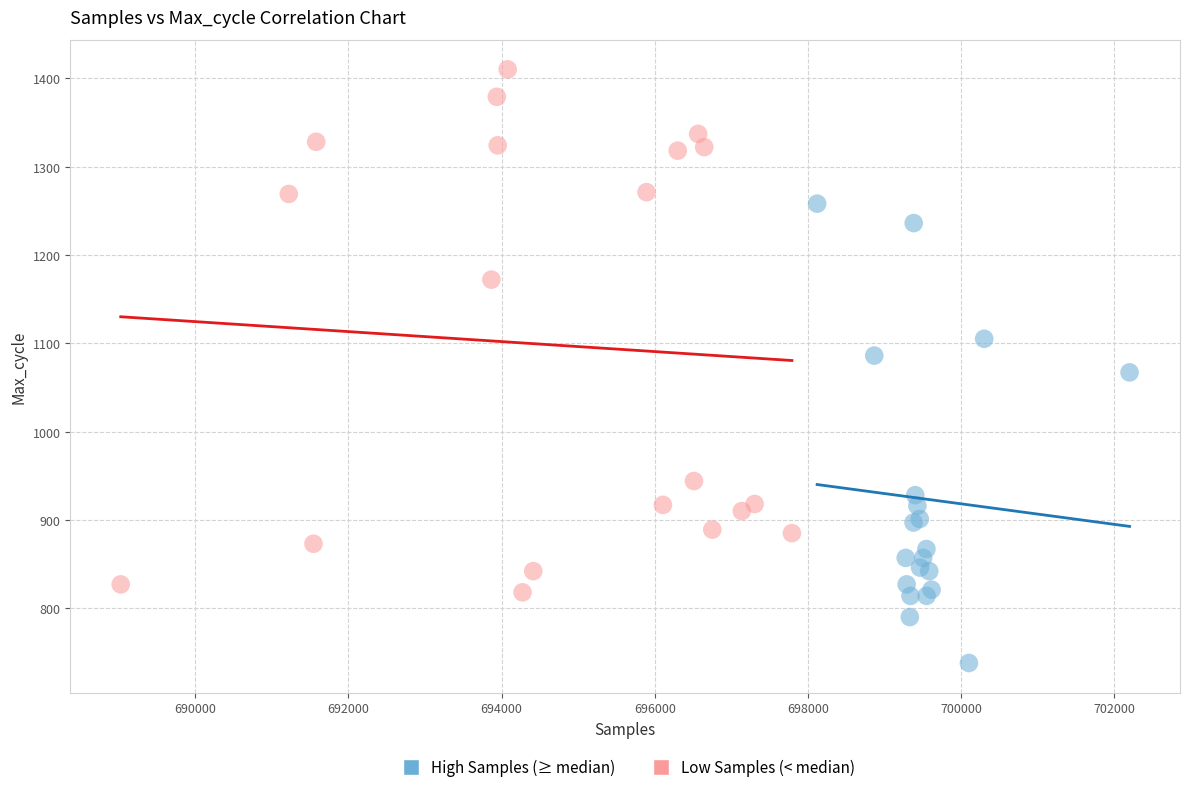

Which series contains the highest Y value?

Low Samples (< median)